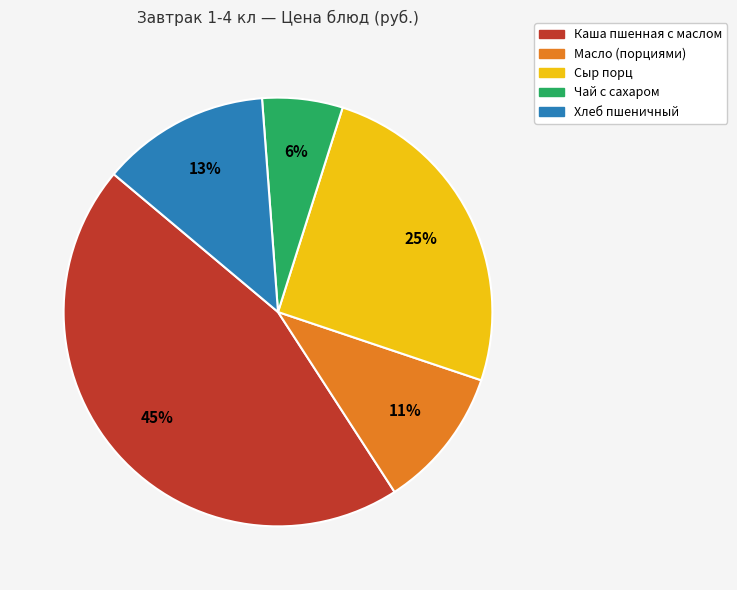

To the nearest percent, what is the difference between the largest and smallest slice percentages?

39%